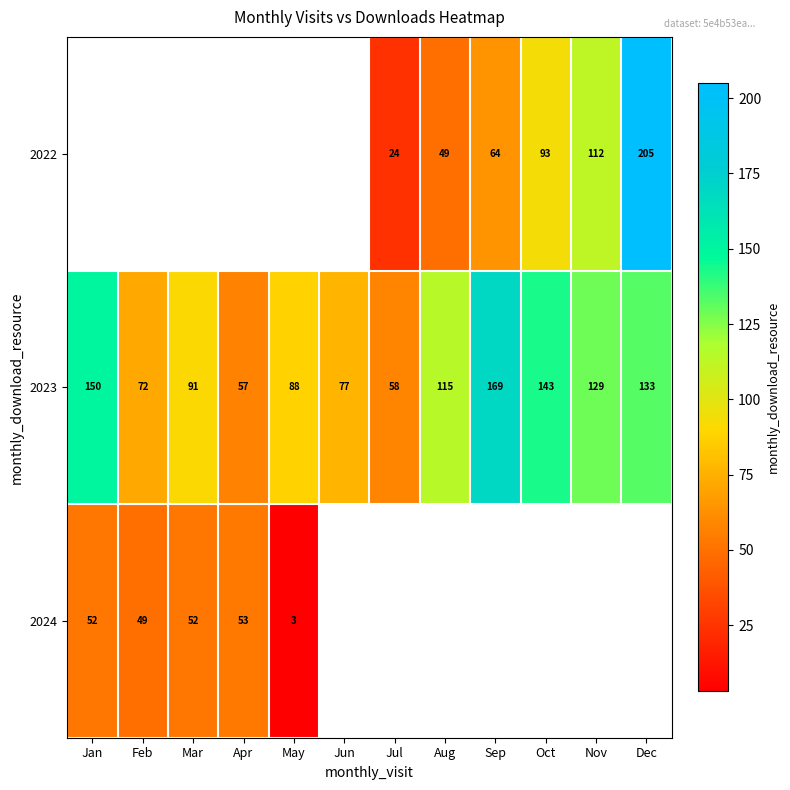

What is the average value of the 2023 series?

107